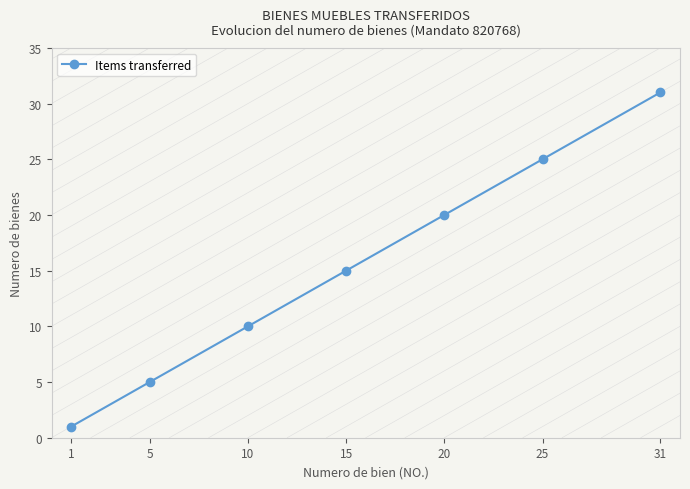

Where is the data nearest to the value 16?

15